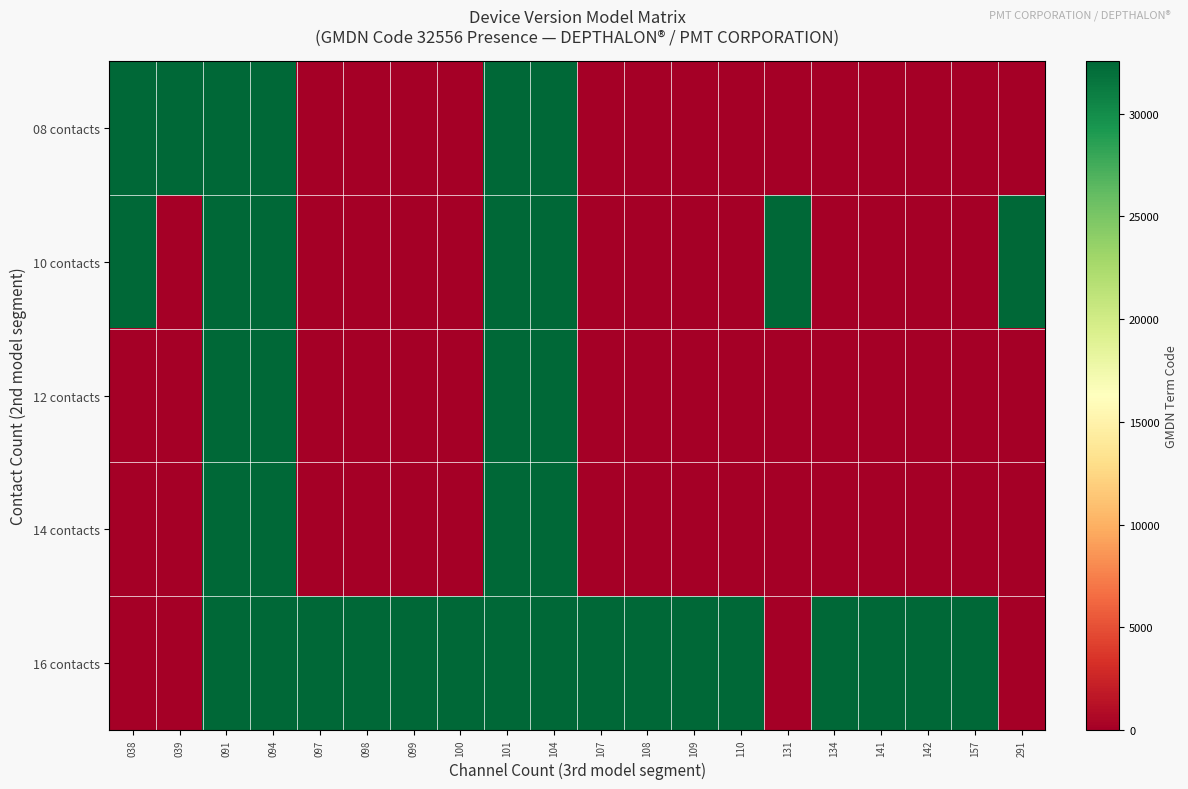

Which series has the largest range (max minus min)?

row_0